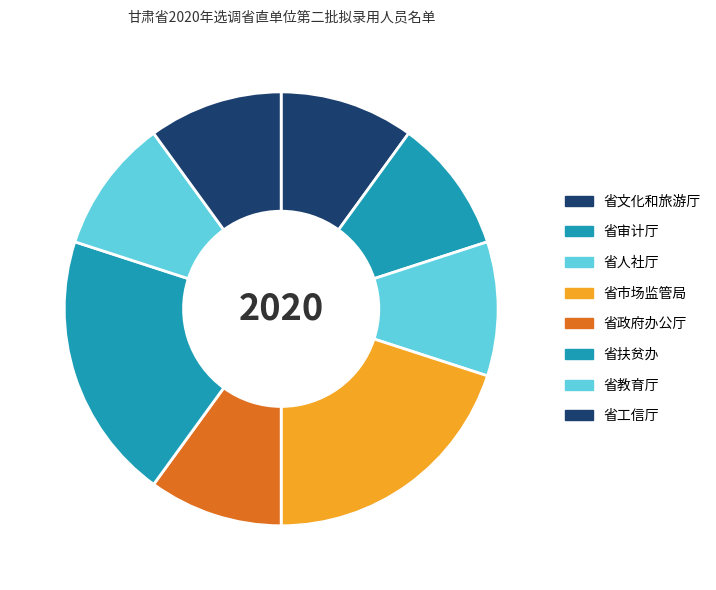

Between 省审计厅 and 省文化和旅游厅, which is larger?

省审计厅